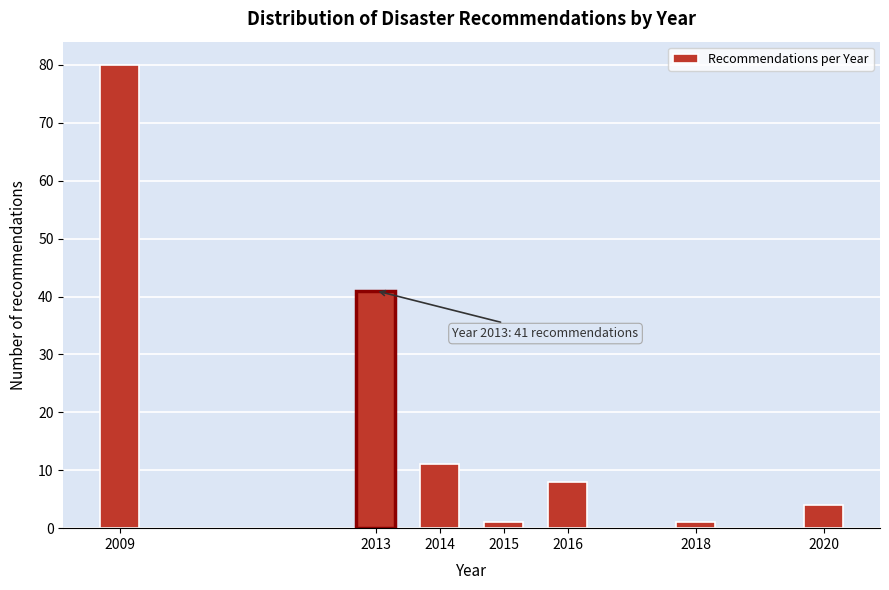

Reading right to left, transcribe all the data shown in this chart.

4	1	8	1	11	41	80